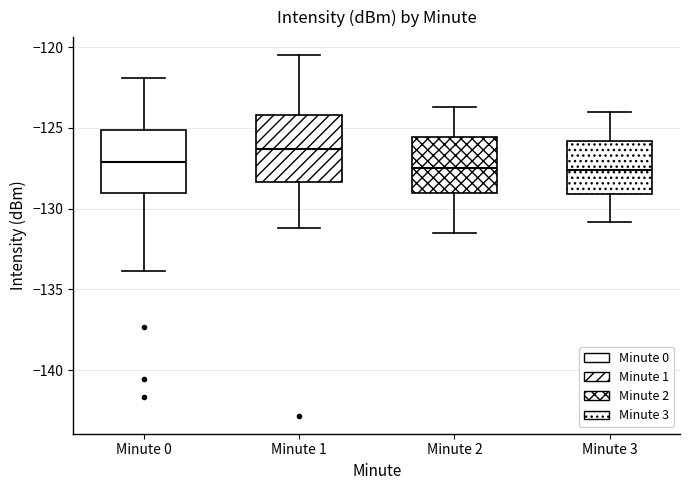

Where does the upper whisker of the box for Minute 3 end on the y-axis? The values are not printed on the chart, so give them approximately, as read against the axis.

-124.0